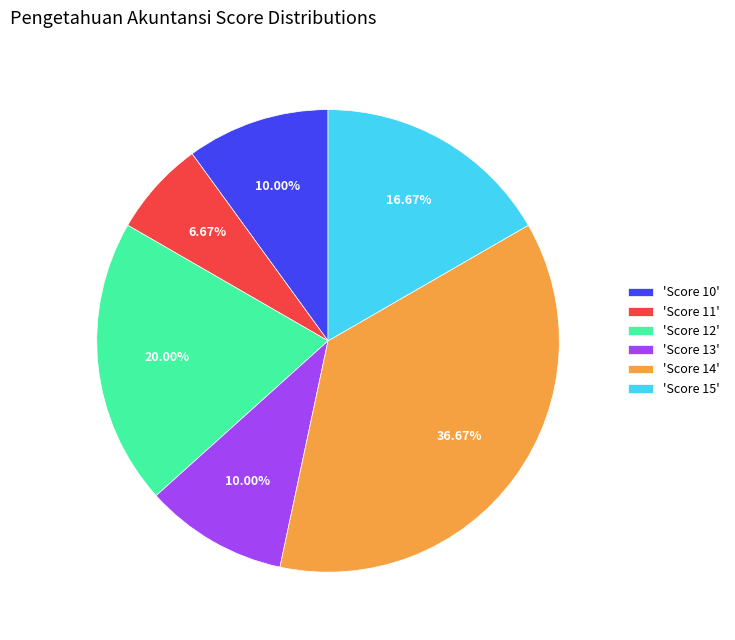

How many slices are in this pie chart?

6